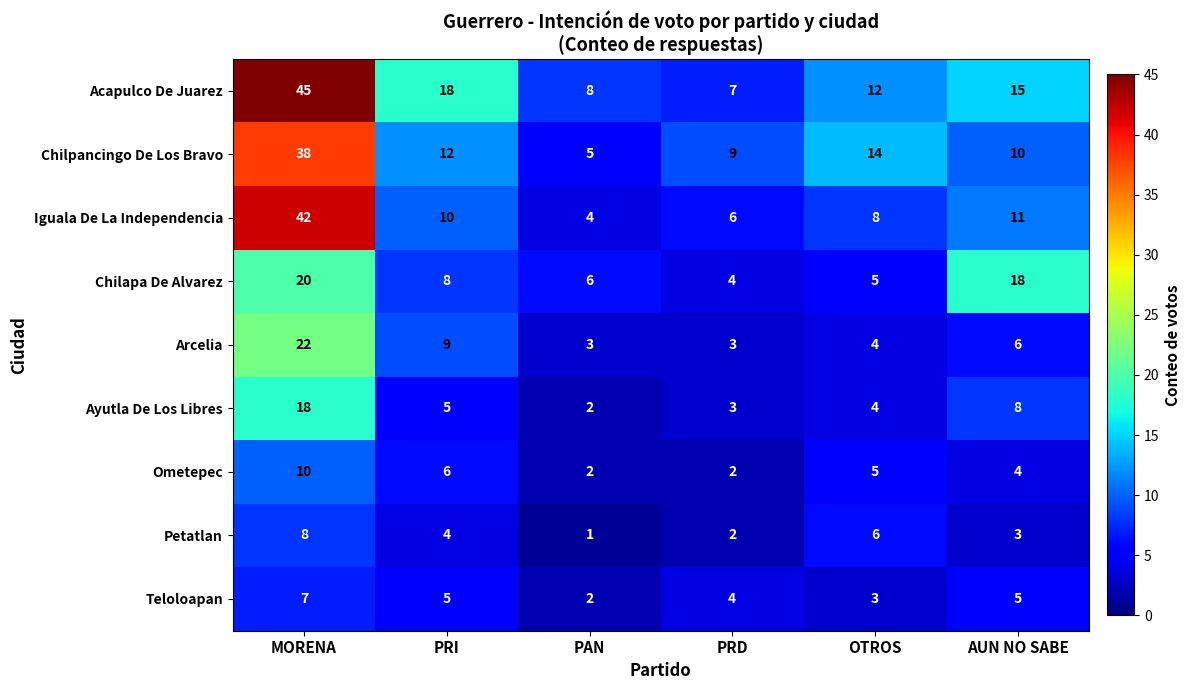

What is the spread (max minus min) of values at PAN?

7